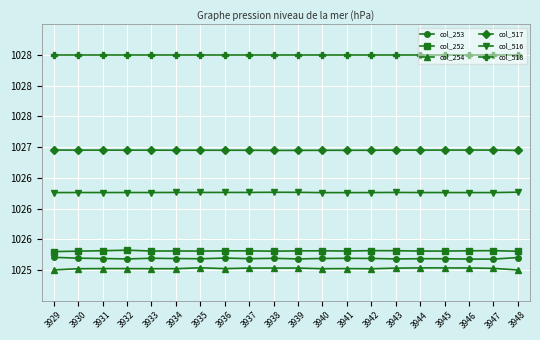

Which has a higher value, 3930 or 3933?

3930